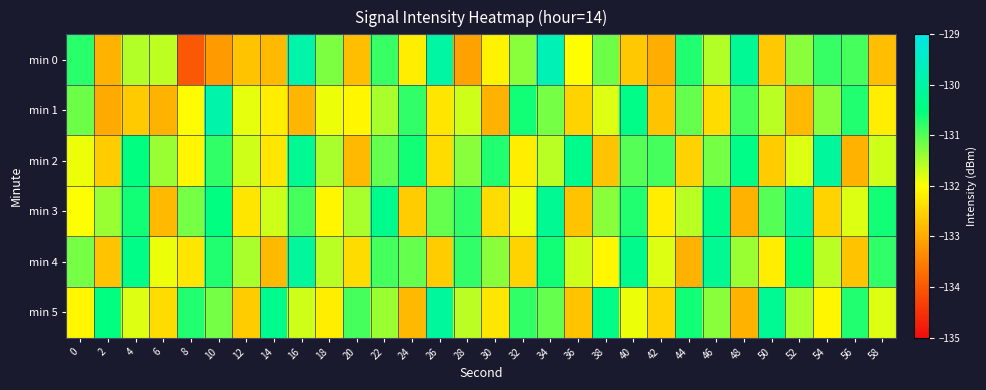

Count the number of data series in this chart.

6